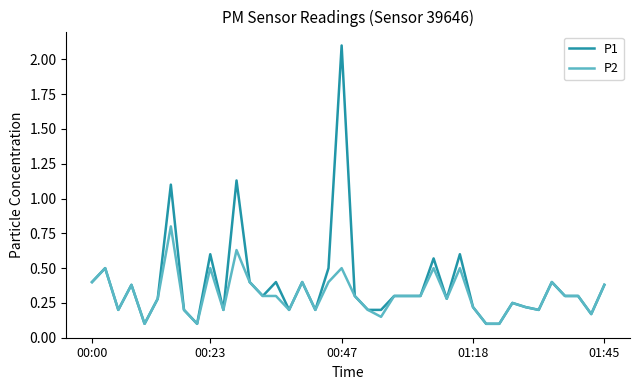

List the series in order of their peak value, lowest first.

P2, P1